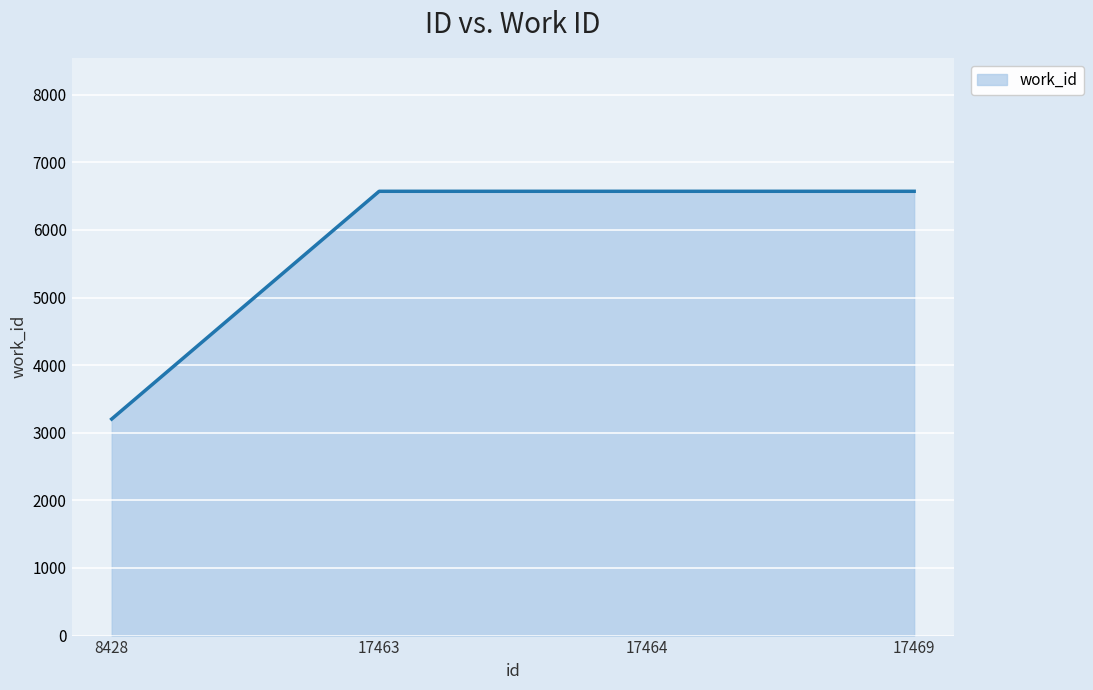

What is the sum of the values at 17469 and 17463?

13144